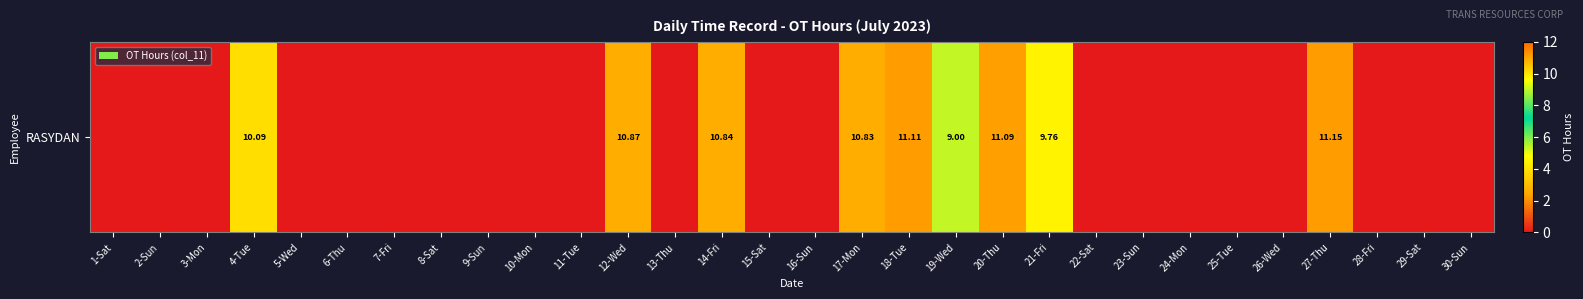

The value at 16-Sun is 0.0. True or false?

True